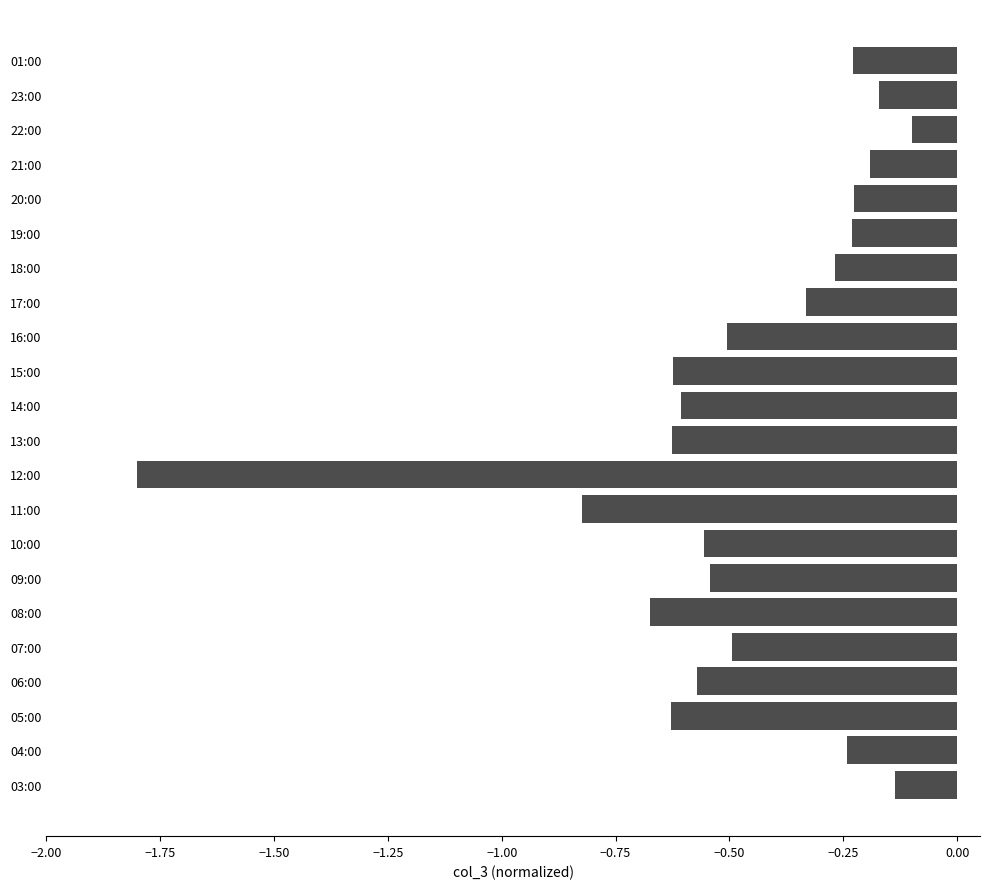

What is the change in value from 08:00 to 22:00?

+0.6